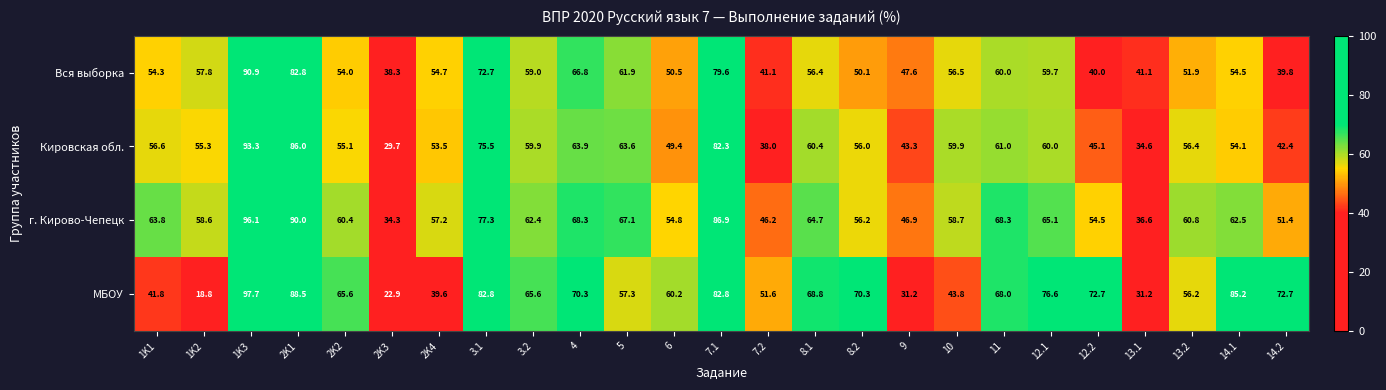

At which category does the chart reach its peak across all series?

1K3